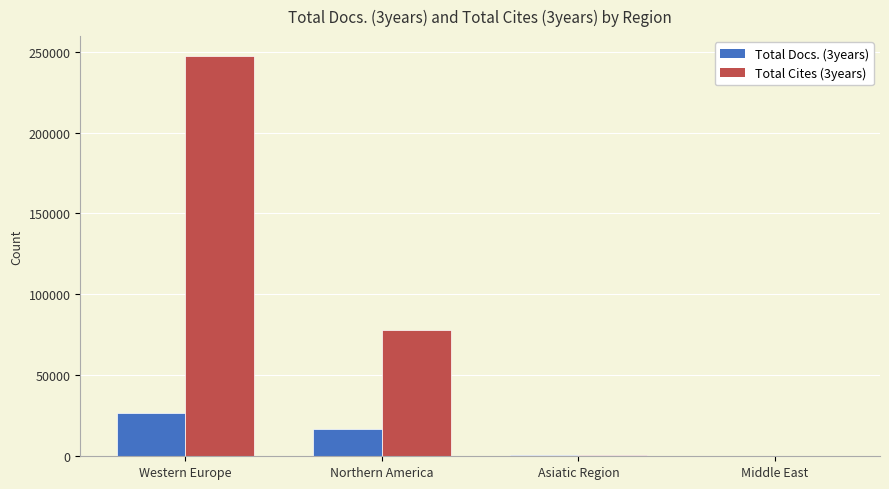

Is the value of Total Cites (3years) at Asiatic Region greater than the value of Total Docs. (3years) at Western Europe?

No